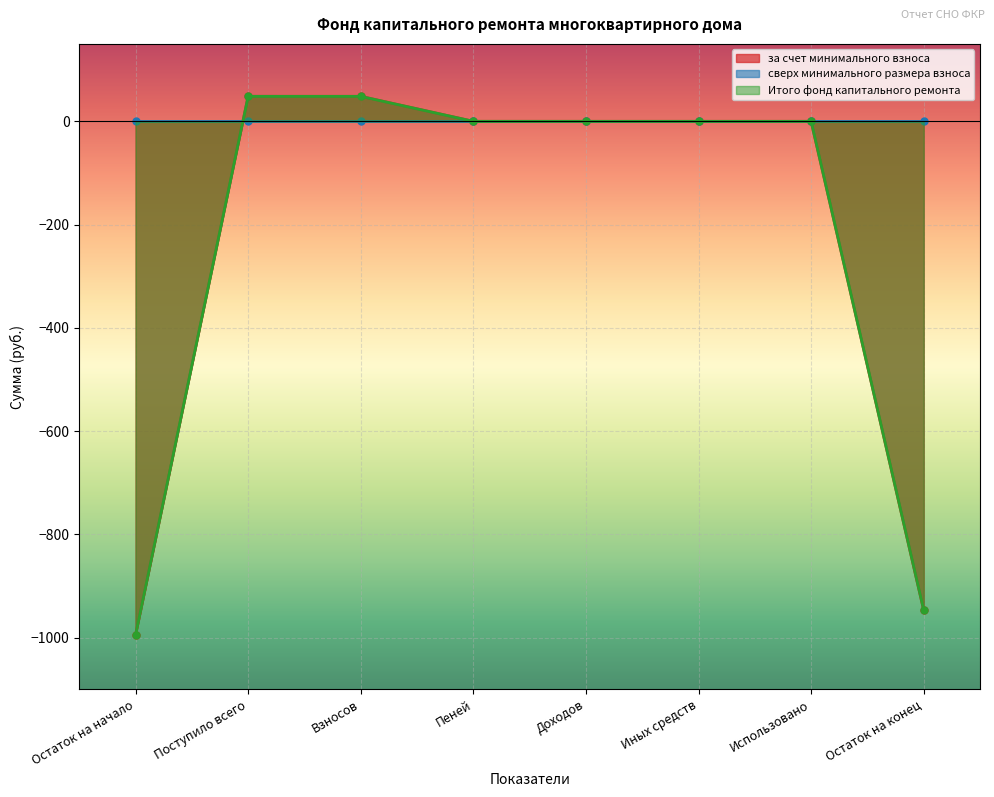

At which label is Итого фонд капитального ремонта closest to -473?

Доходов